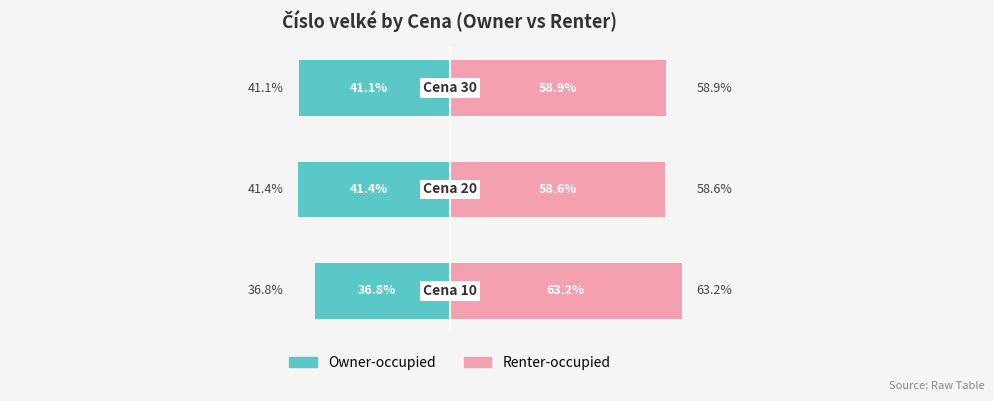

At 2, list the series in order from smallest to largest.

Owner-occupied, Renter-occupied